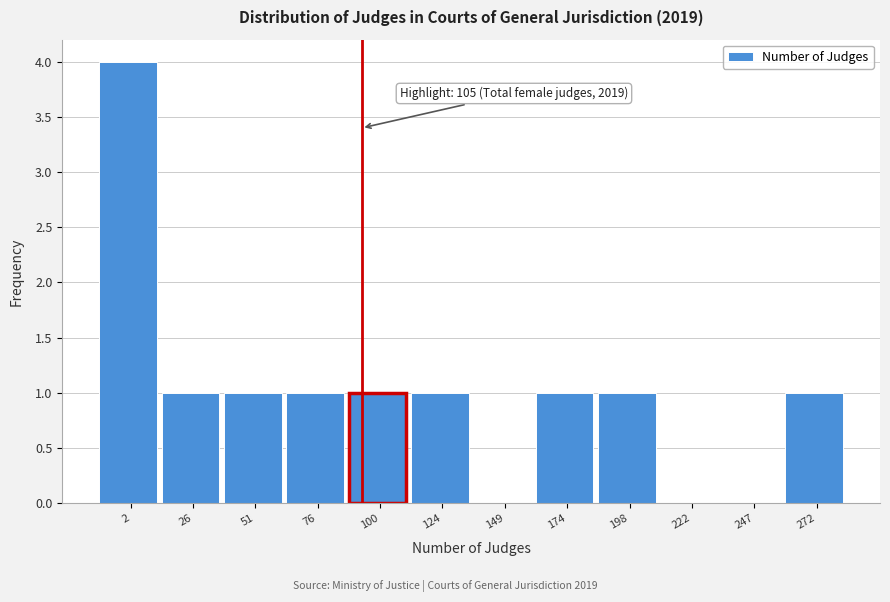

What is the greatest value displayed?

4